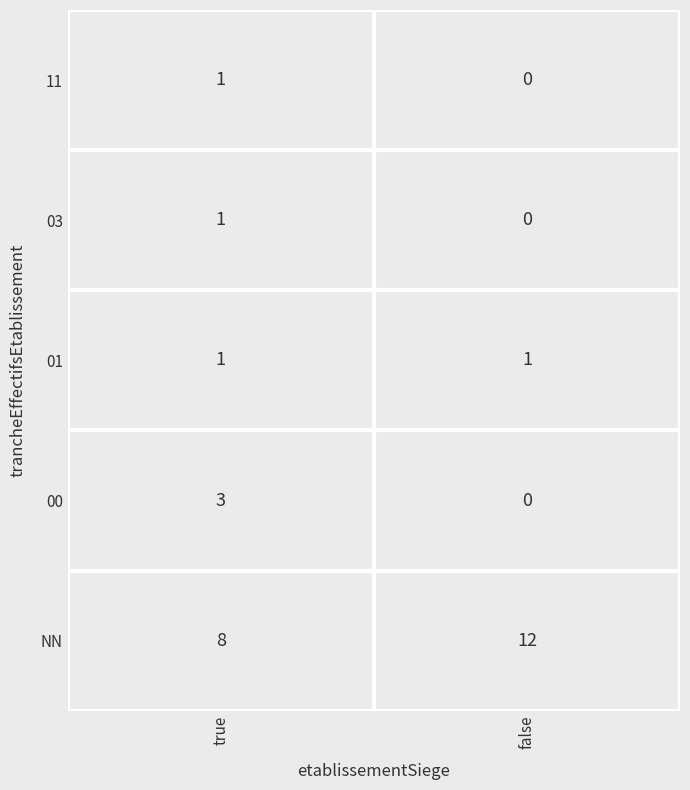

The true series shows 2 at 01. True or false?

False